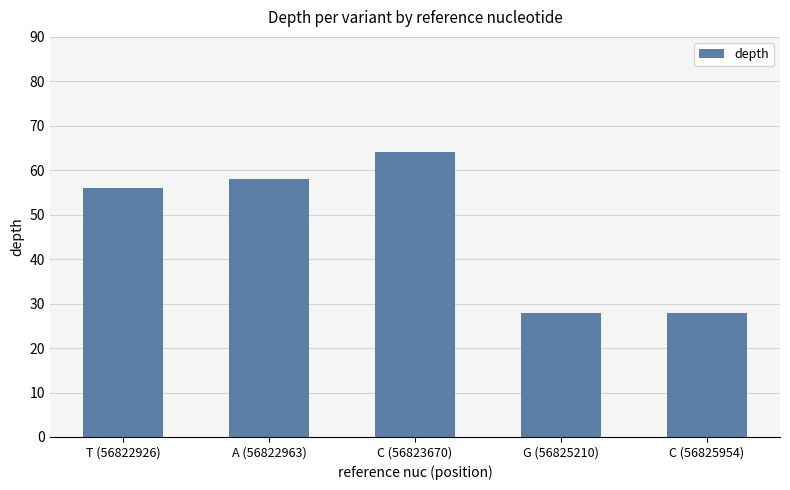

What is the change in value from T (56822926) to G (56825210)?

-28